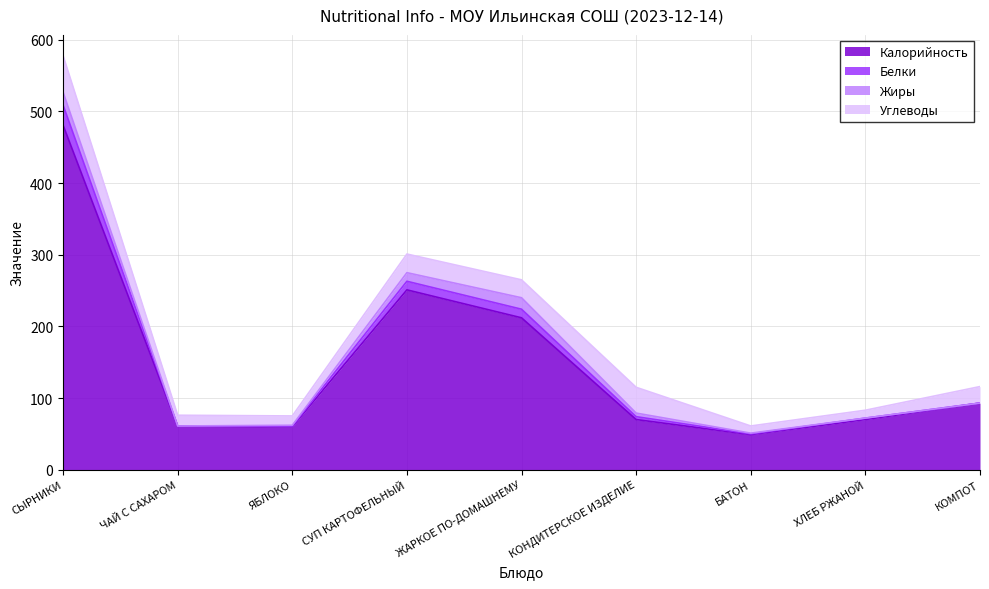

The Калорийность series shows 481 at СЫРНИКИ. True or false?

True